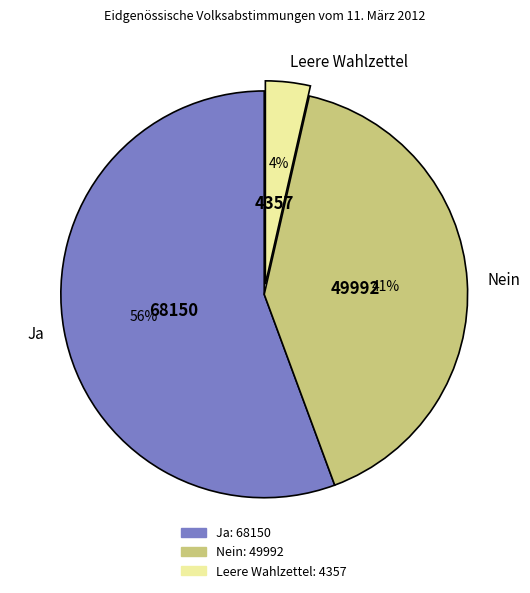

What is the smallest slice in the pie chart?

Leere Wahlzettel